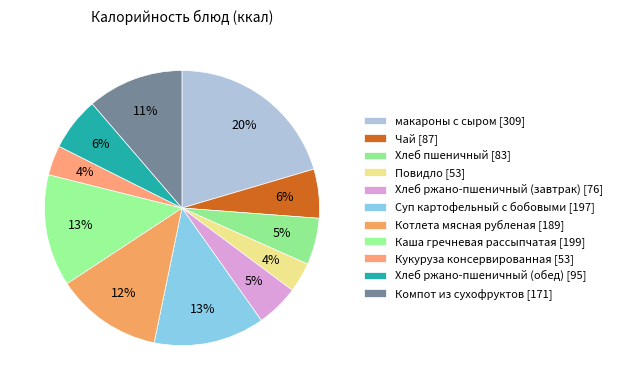

Approximately how many times larger is the value at Чай compared to Кукуруза консервированная?

1.6